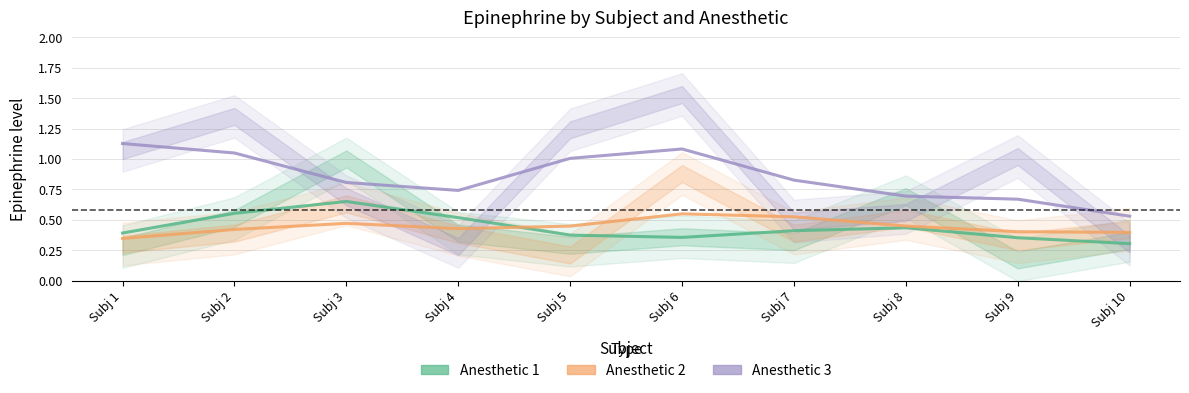

Which category has the lowest value in the Anesthetic 3 series?

Subj 10